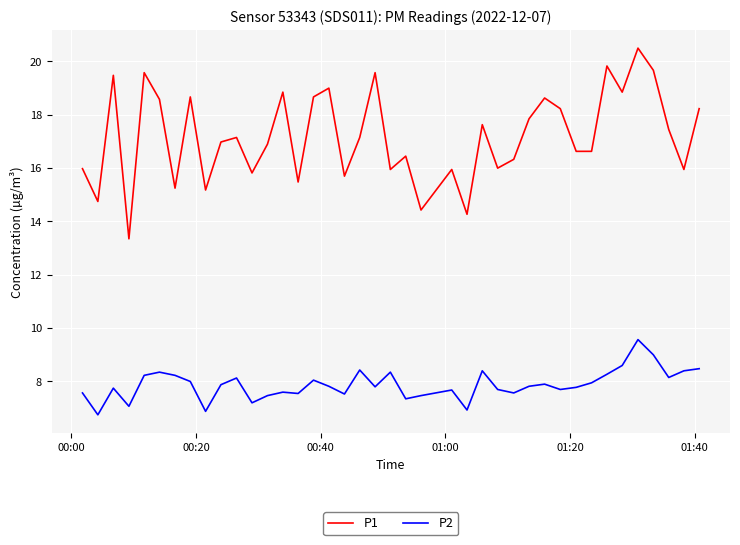

Which series has the largest range (max minus min)?

P1